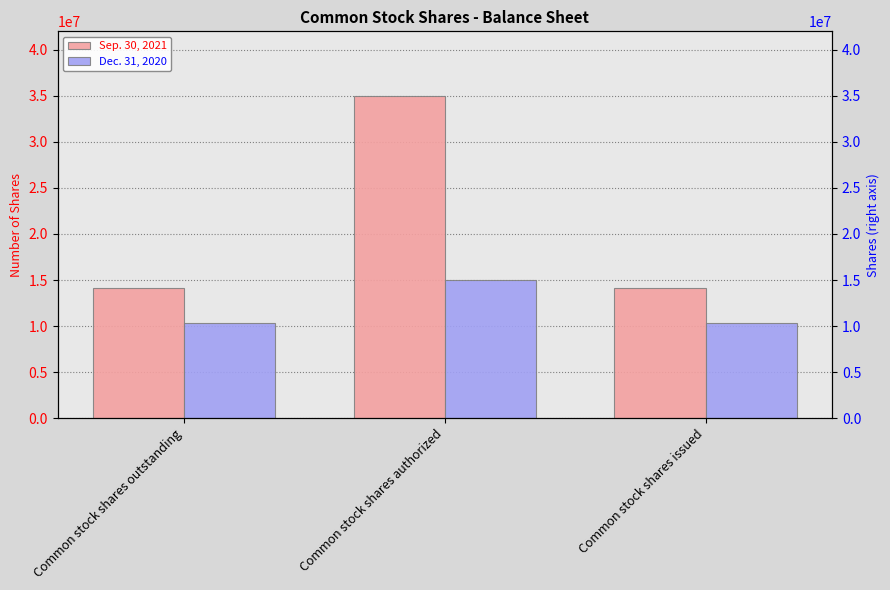

What is the approximate value of Dec. 31, 2020 at Common stock shares outstanding?

10382015